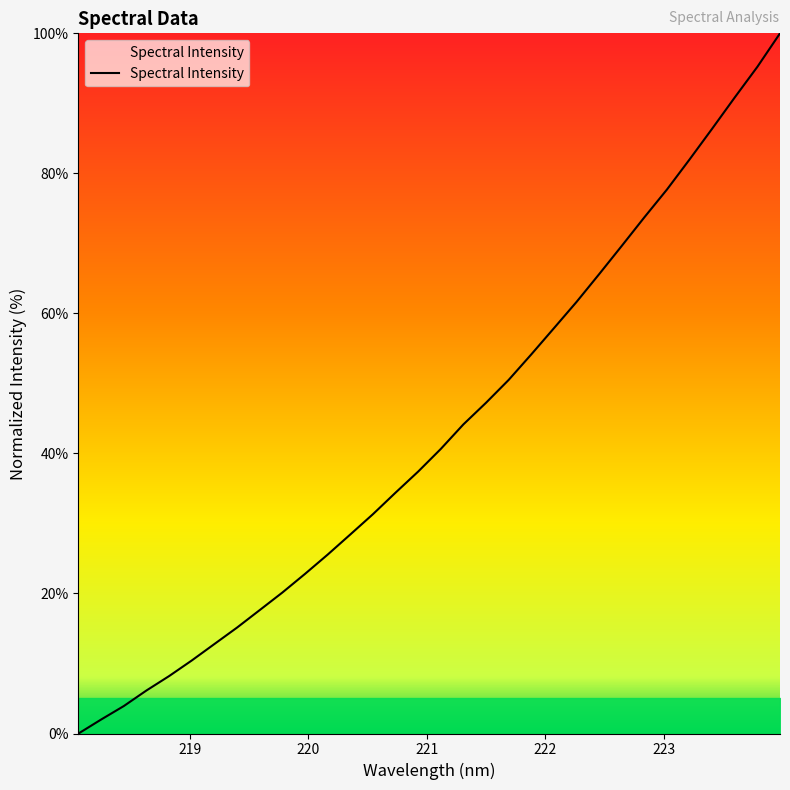

Reading left to right, extract all data points from this chart.

0.0	2.0	3.9	6.1	8.2	10.4	12.8	15.1	17.6	20.1	22.8	25.5	28.4	31.3	34.4	37.4	40.6	44.2	47.2	50.5	54.1	57.9	61.6	65.6	69.6	73.7	77.7	82.0	86.4	90.9	95.2	100.0